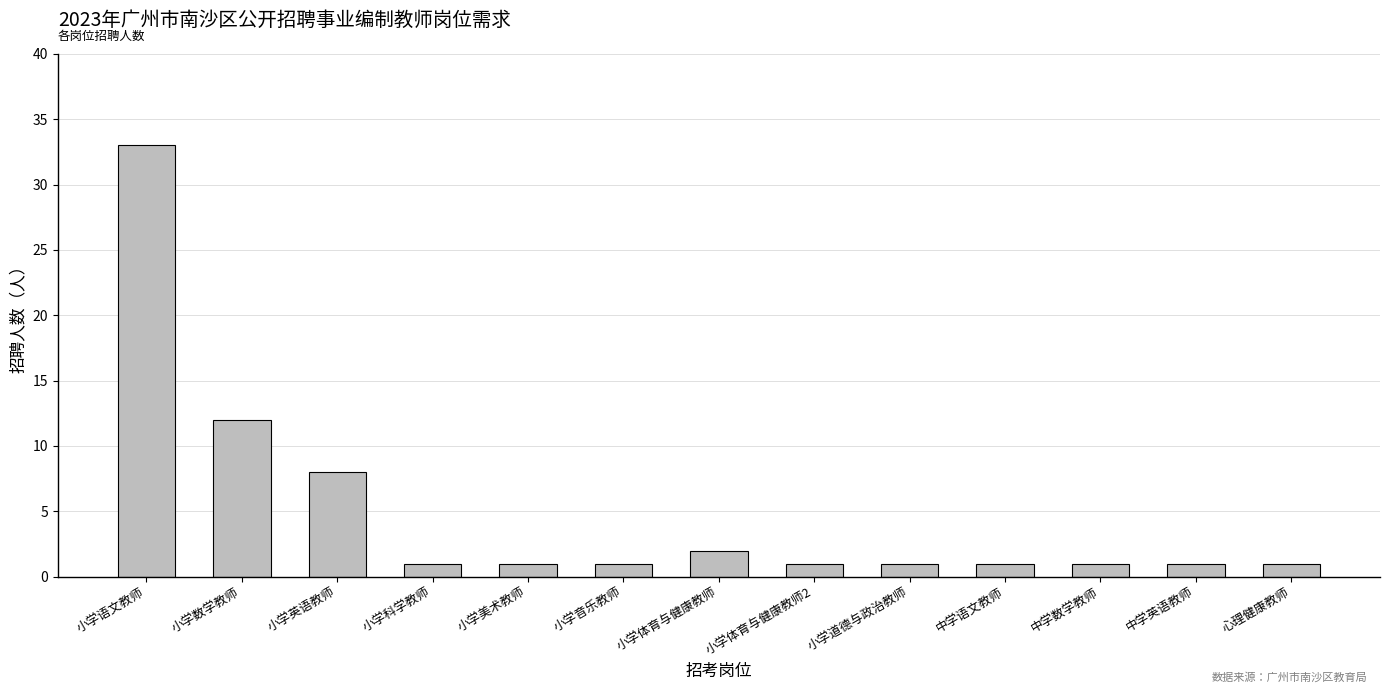

Which has a higher value, 心理健康教师 or 小学体育与健康教师?

小学体育与健康教师